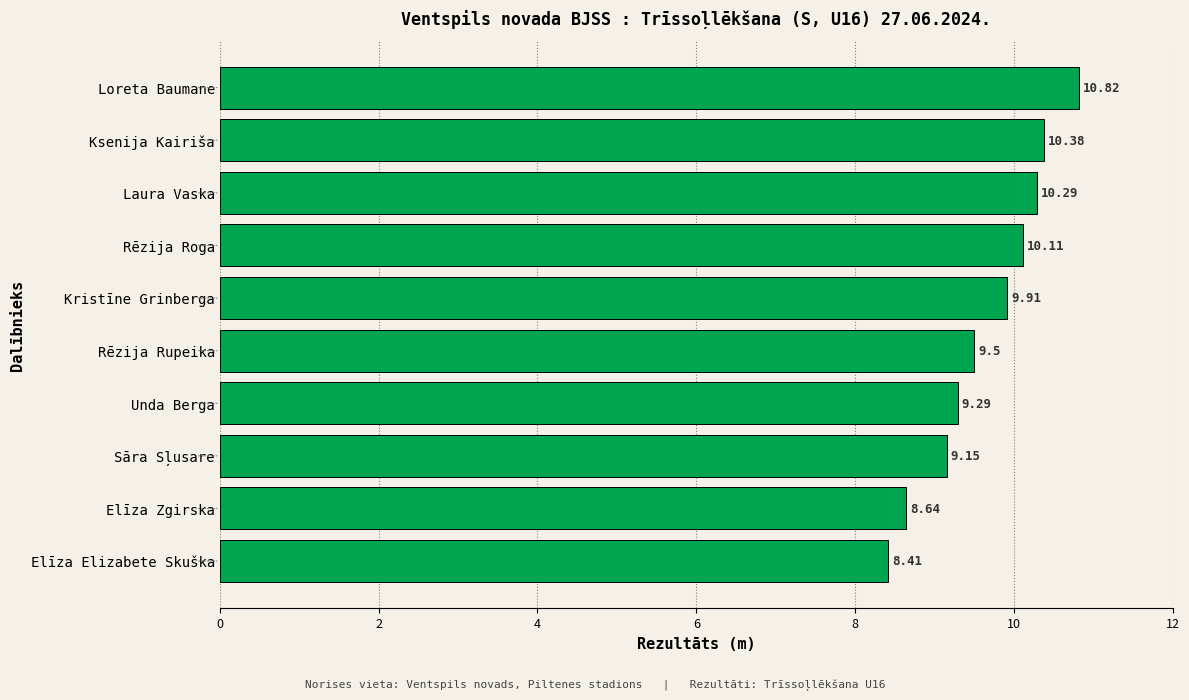

What is the change in value from Elīza Elizabete Skuška to Loreta Baumane?

+2.4